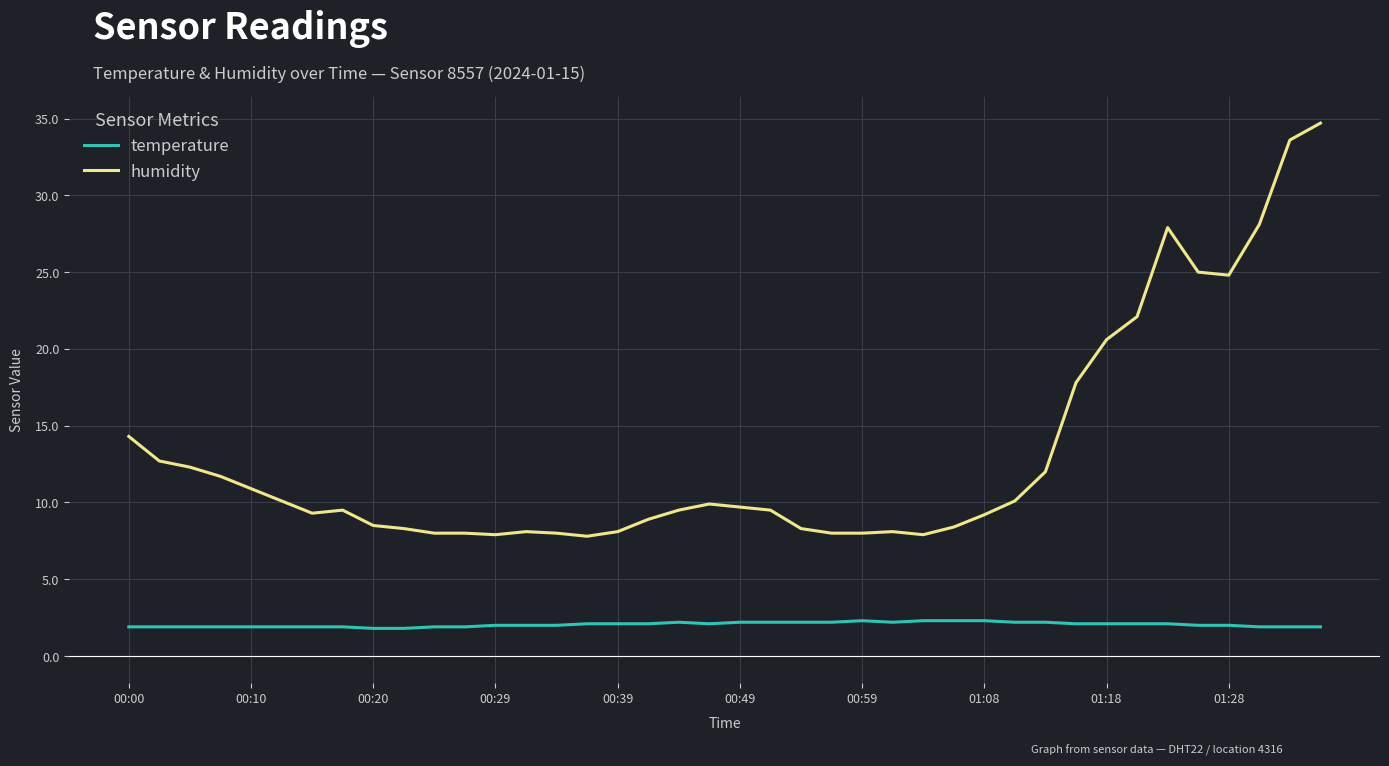

True or false: humidity and temperature cross at least once.

False